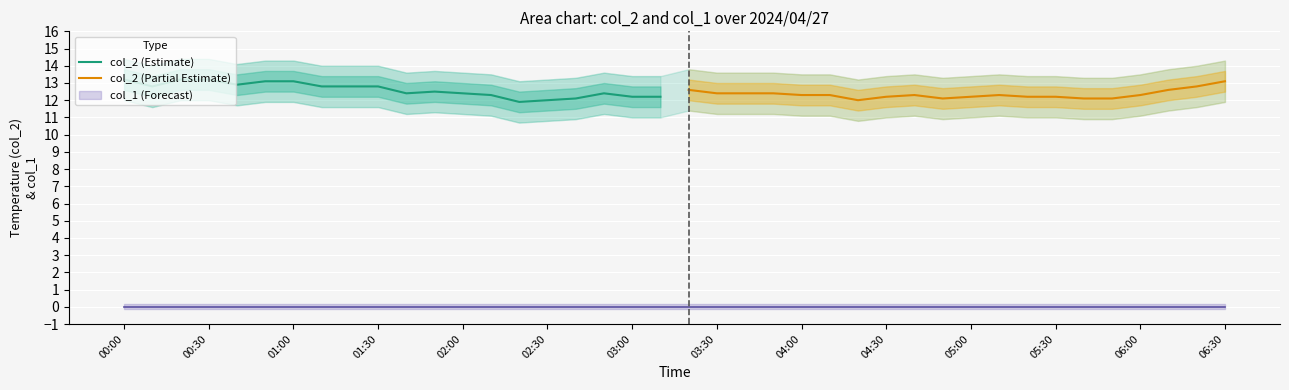

Reading left to right, transcribe all the data shown in this chart.

col_2 (Estimate): 13.2	12.8	13.2	13.2	12.9	13.1	13.1	12.8	12.8	12.8	12.4	12.5	12.4	12.3	11.9	12.0	12.1	12.4	12.2	12.2
col_2 (Partial Estimate): 12.6	12.4	12.4	12.4	12.3	12.3	12.0	12.2	12.3	12.1	12.2	12.3	12.2	12.2	12.1	12.1	12.3	12.6	12.8	13.1